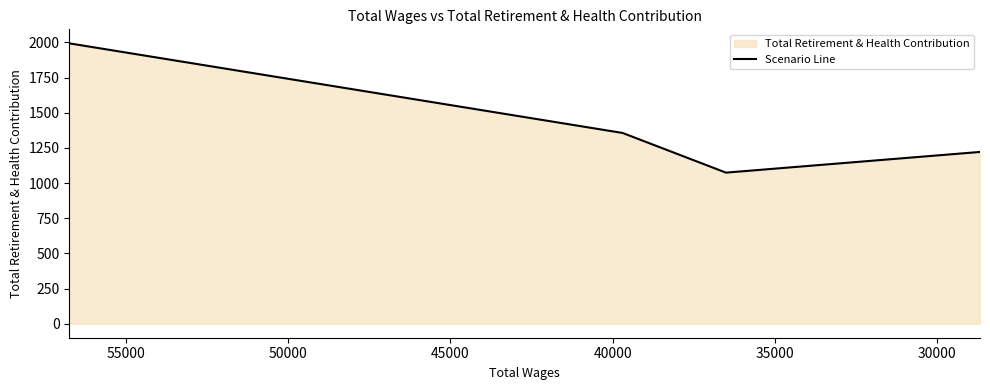

What is the minimum value shown in the chart?

1074